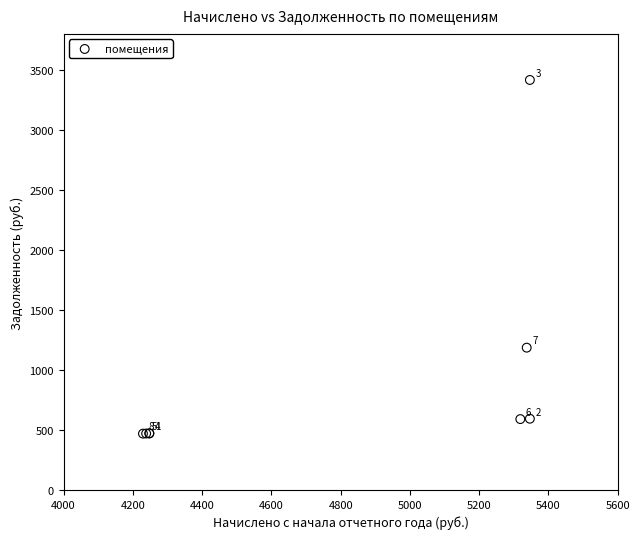

What Y value in the scatter plot is closest to 1943?

1186.1